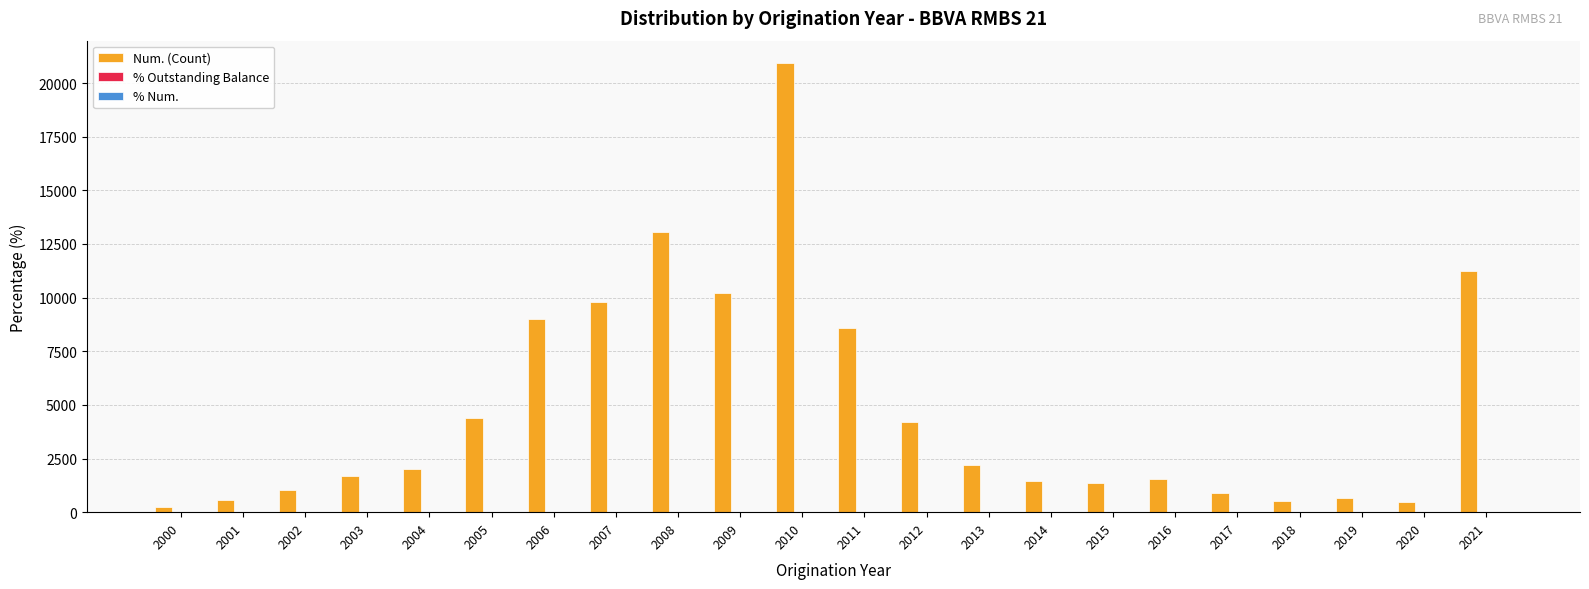

How many groups of bars are there?

22